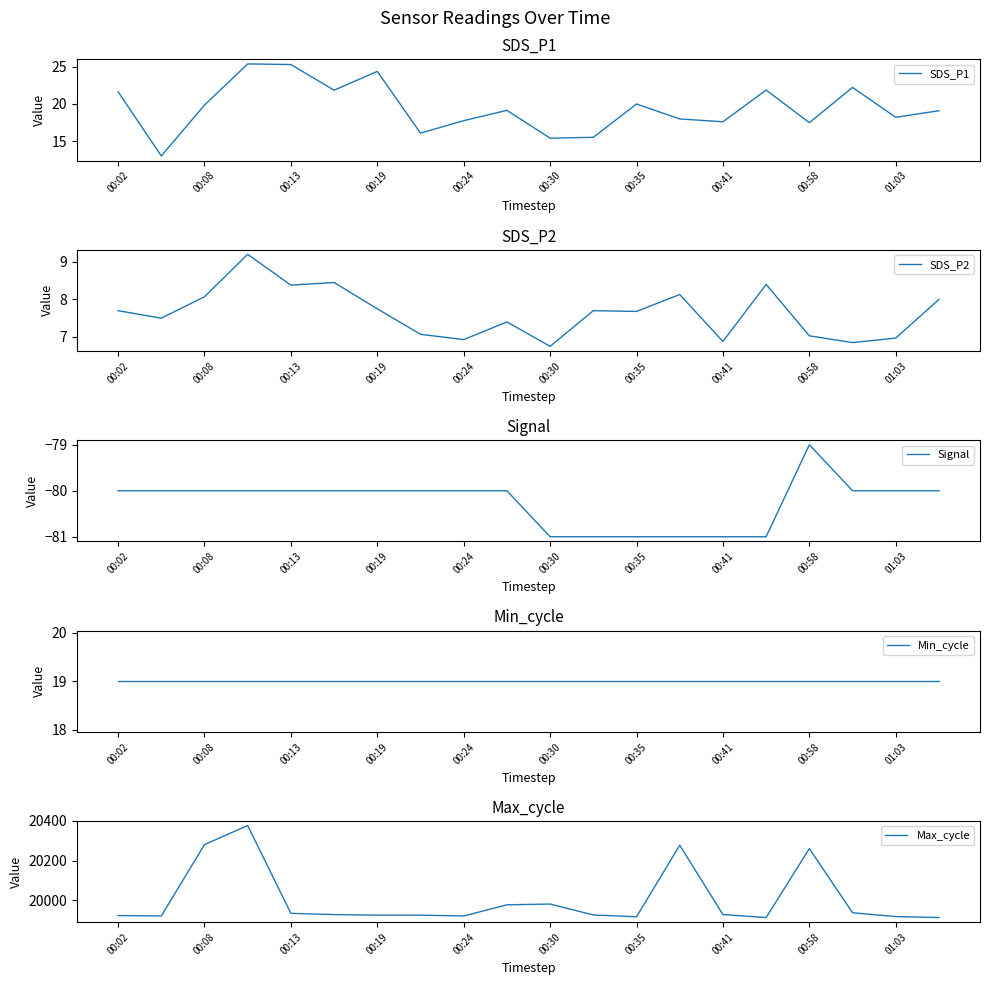

How many values in the Max_cycle series are below 19929?

10